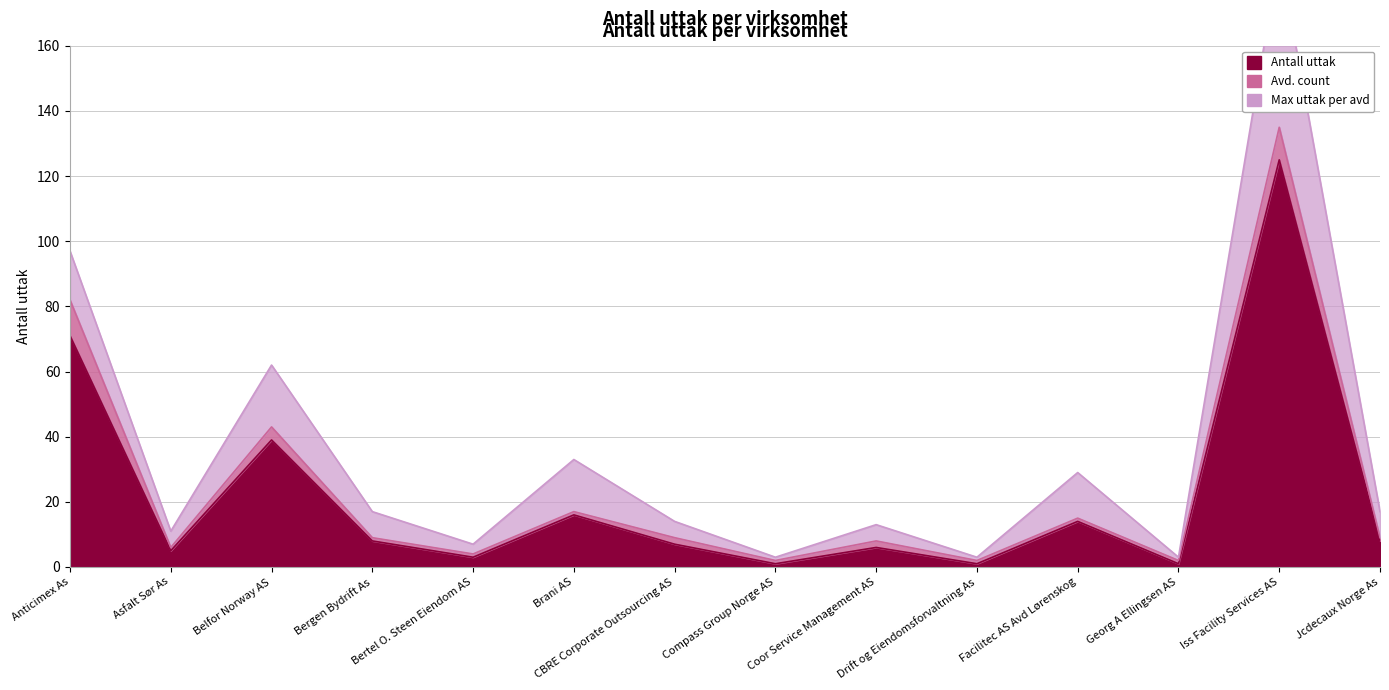

What is the value of the Avd. count point at the 3rd from the left?

4